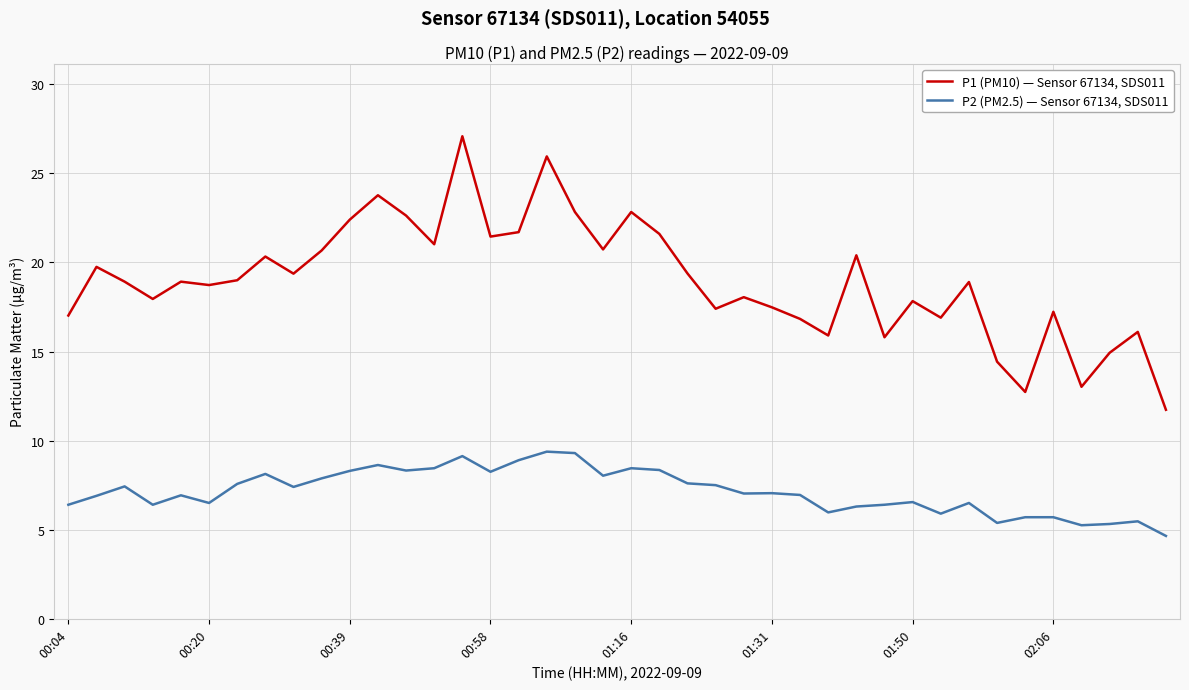

Is this an area chart (filled region under the line)?

No